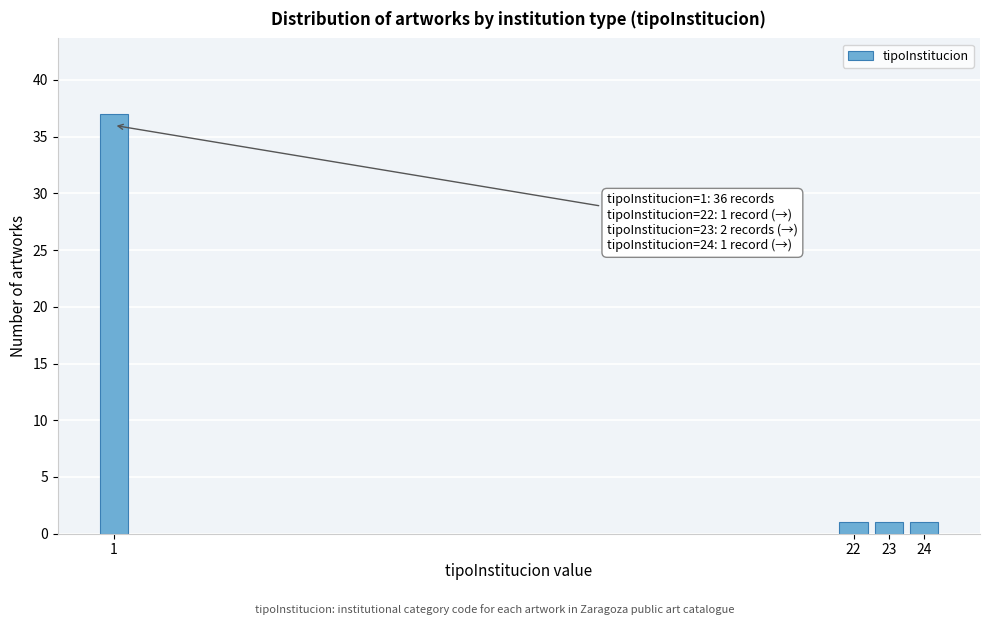

Reading right to left, list all the values displayed in this chart.

24=1	23=1	22=1	1=37